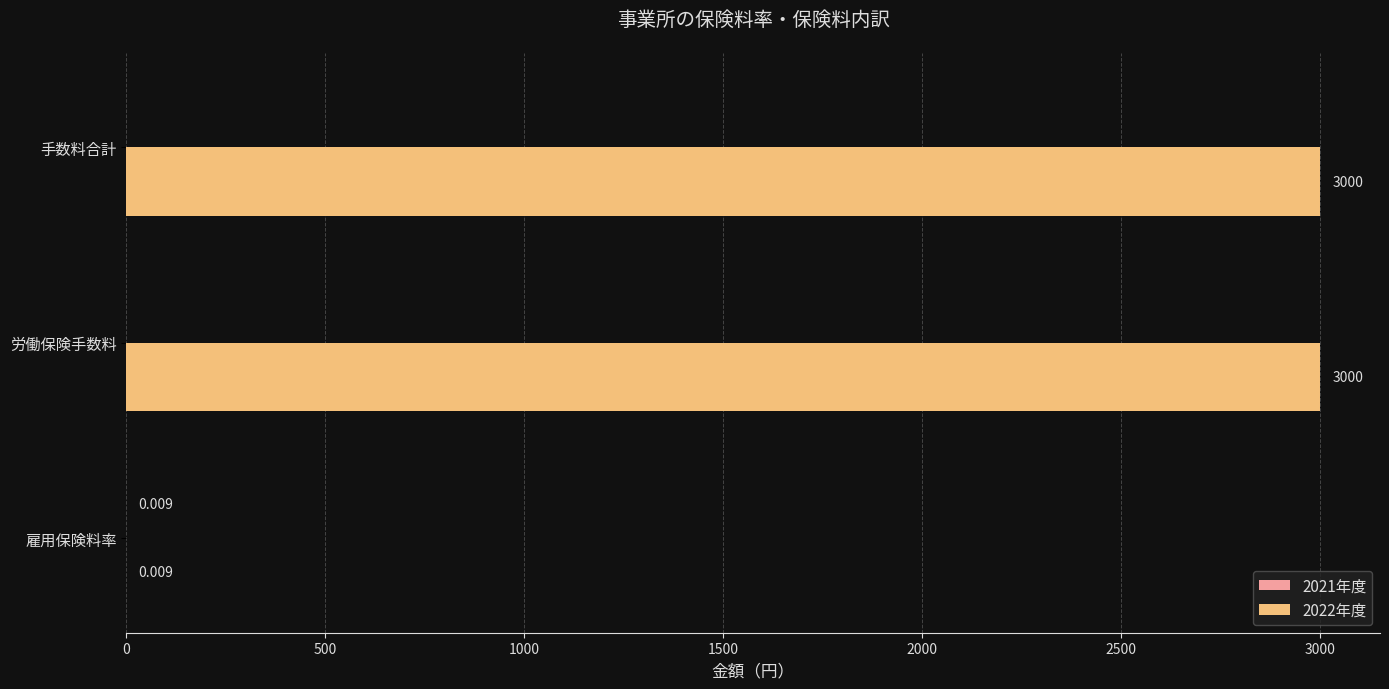

At which label is 2022年度 closest to 1500?

雇用保険料率